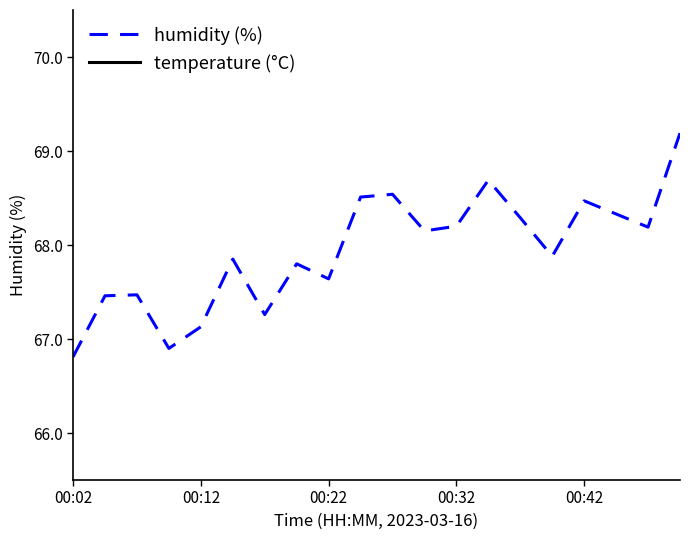

How many data points in humidity (%) are above 68?

10